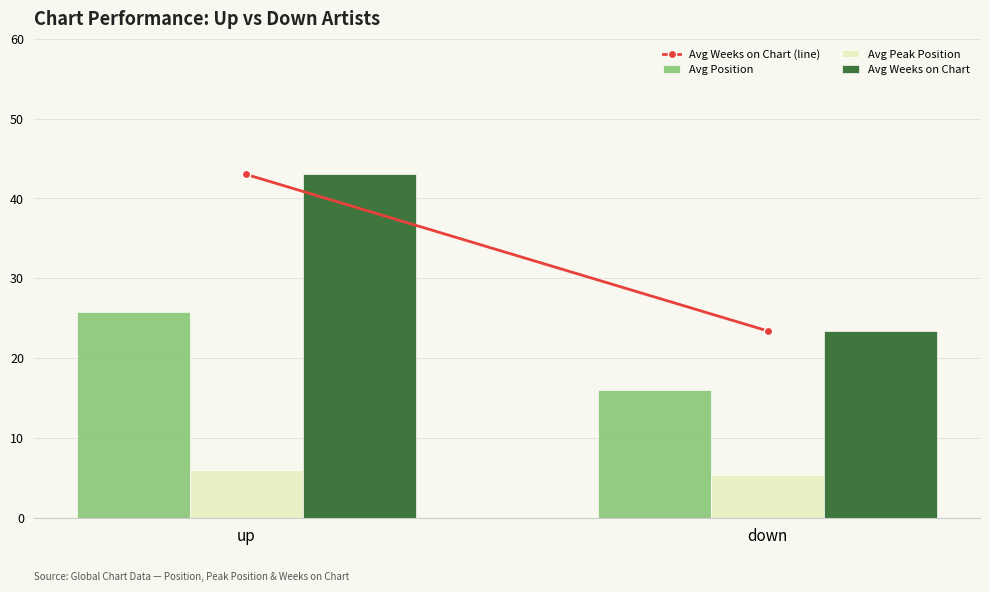

What is the label of the 1st bar from the left?

up